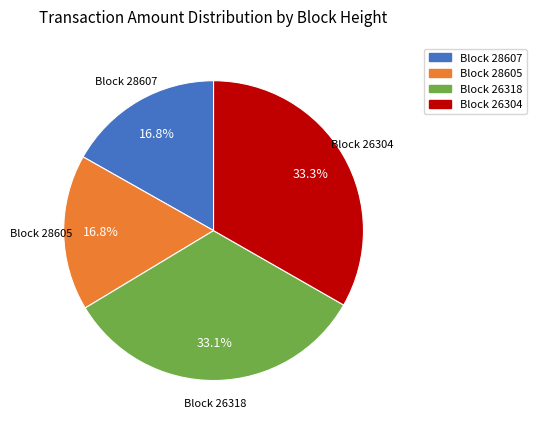

Count the number of slices in the pie.

4